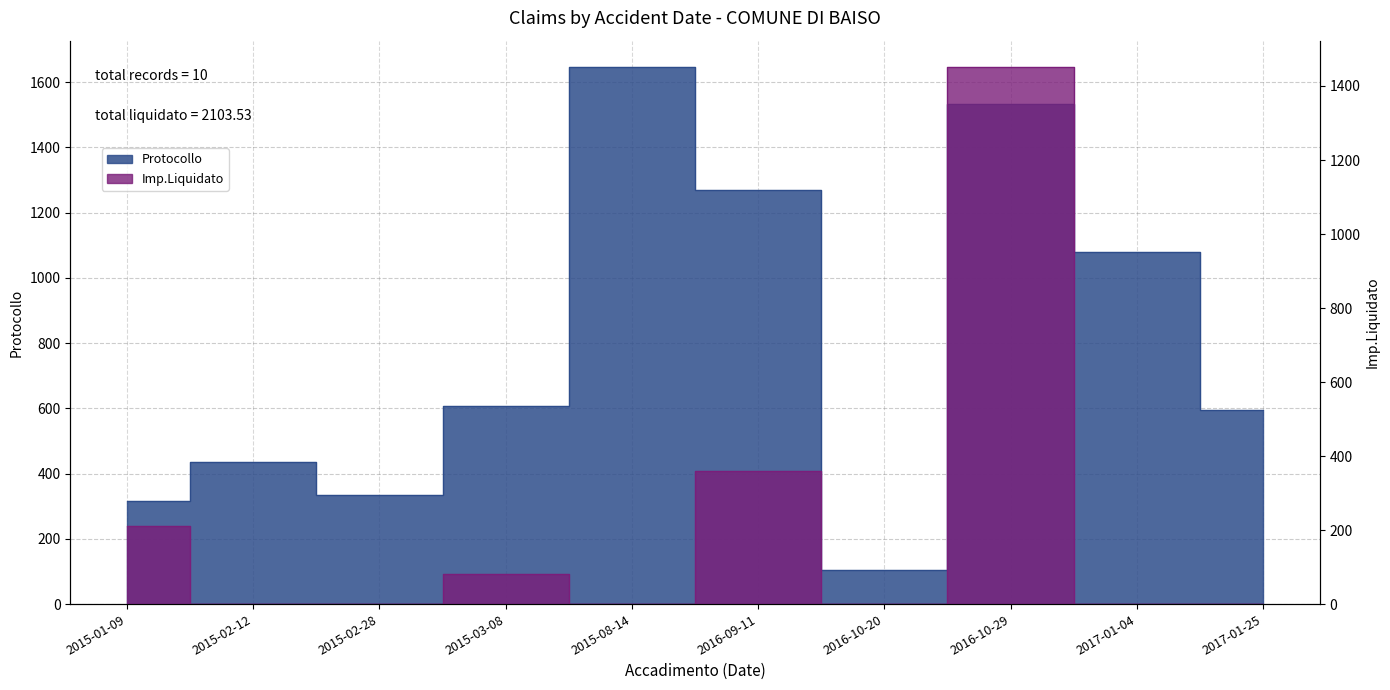

Reading left to right, extract all data points from this chart.

Protocollo: 316.0	437.0	335.0	606.0	1645.0	1270.0	104.0	1532.0	1079.0	594.0
Imp.Liquidato: 211.6	0.0	0.0	82.0	0.0	360.0	0.0	1450.0	0.0	0.0